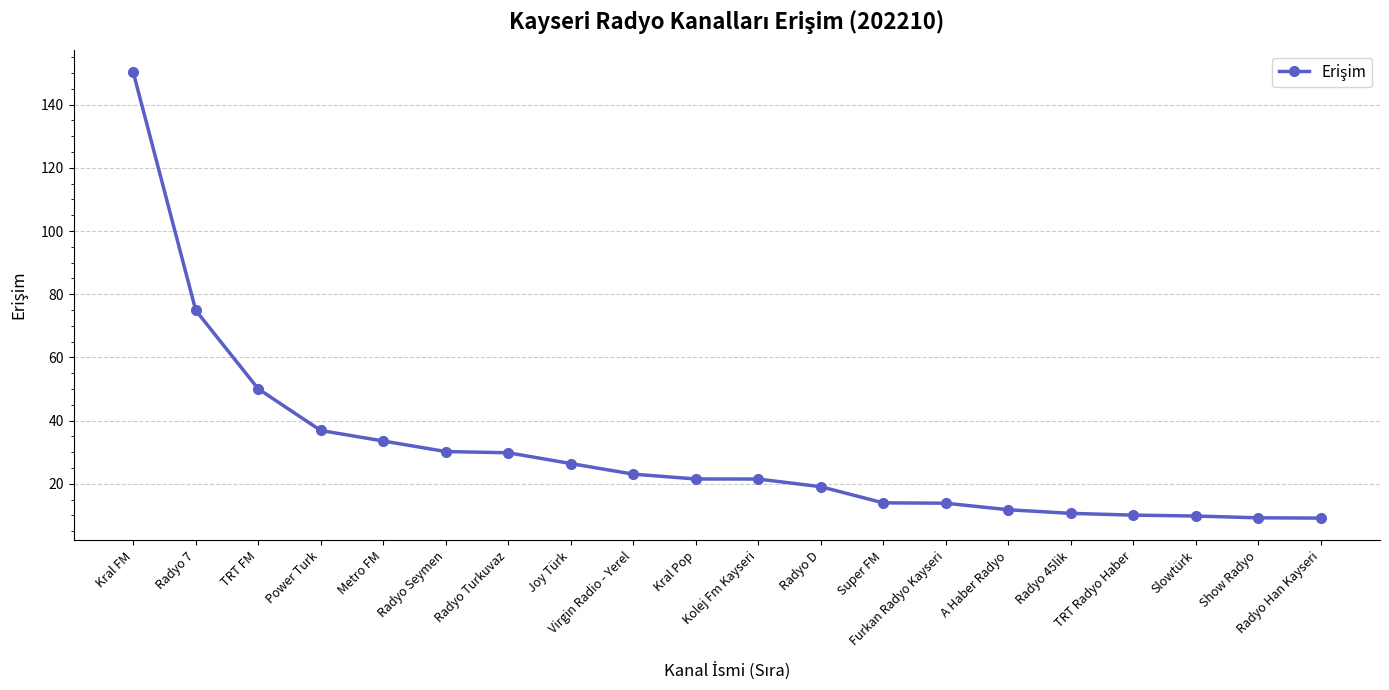

What is the sum of all values?

605.8